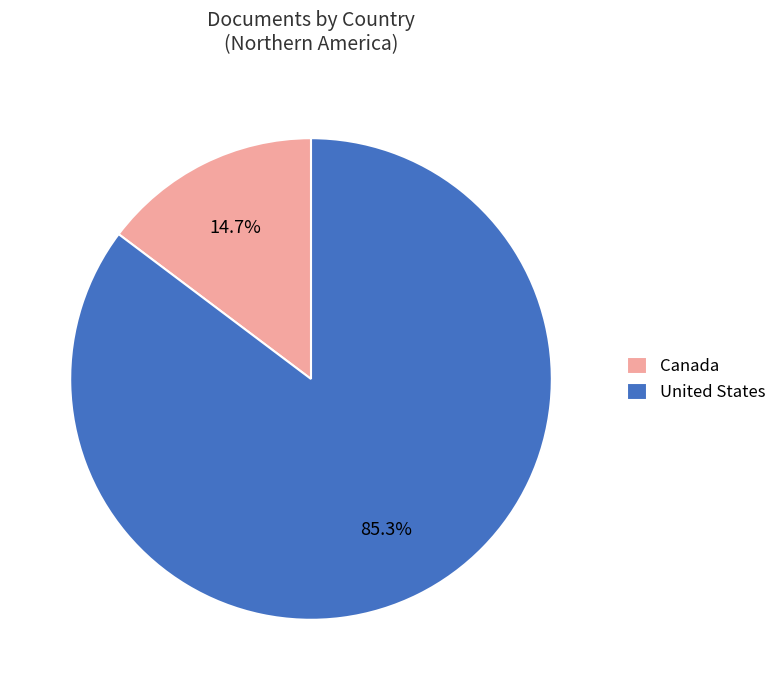

How many slices are in this pie chart?

2